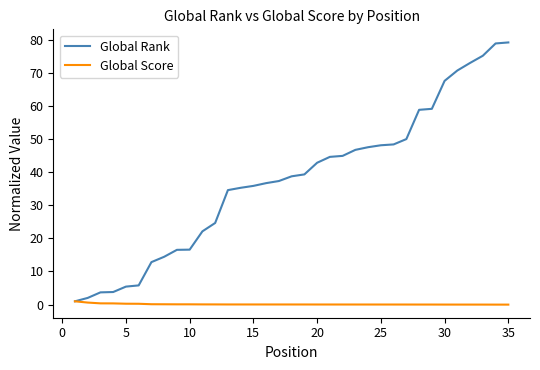

How many lines are shown in the chart?

2